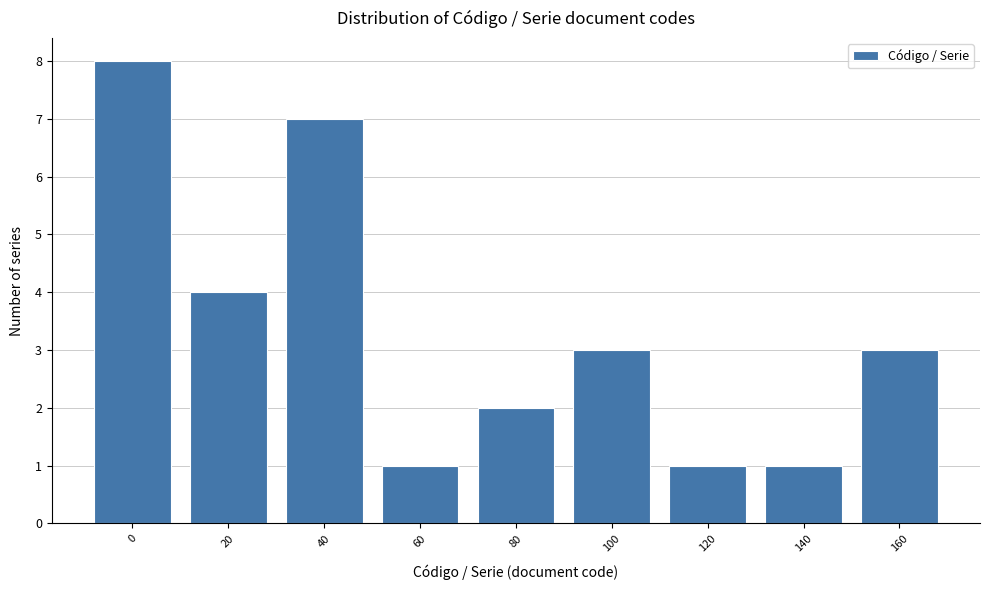

Reading left to right, list all the values displayed in this chart.

8	4	7	1	2	3	1	1	3